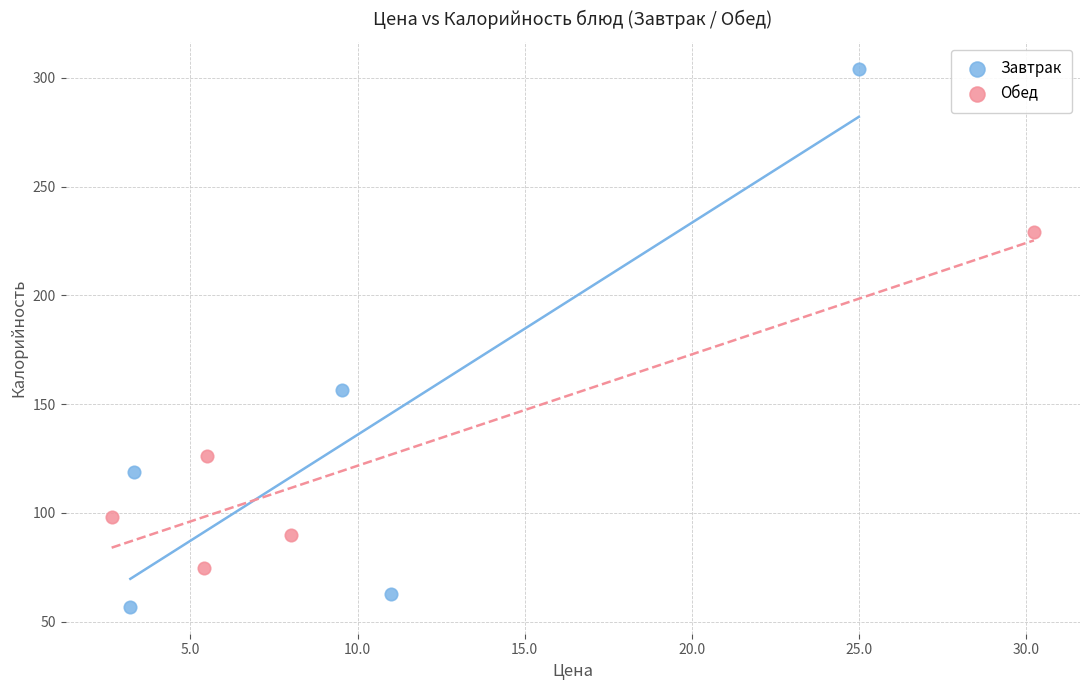

Which series contains the highest Y value?

Завтрак